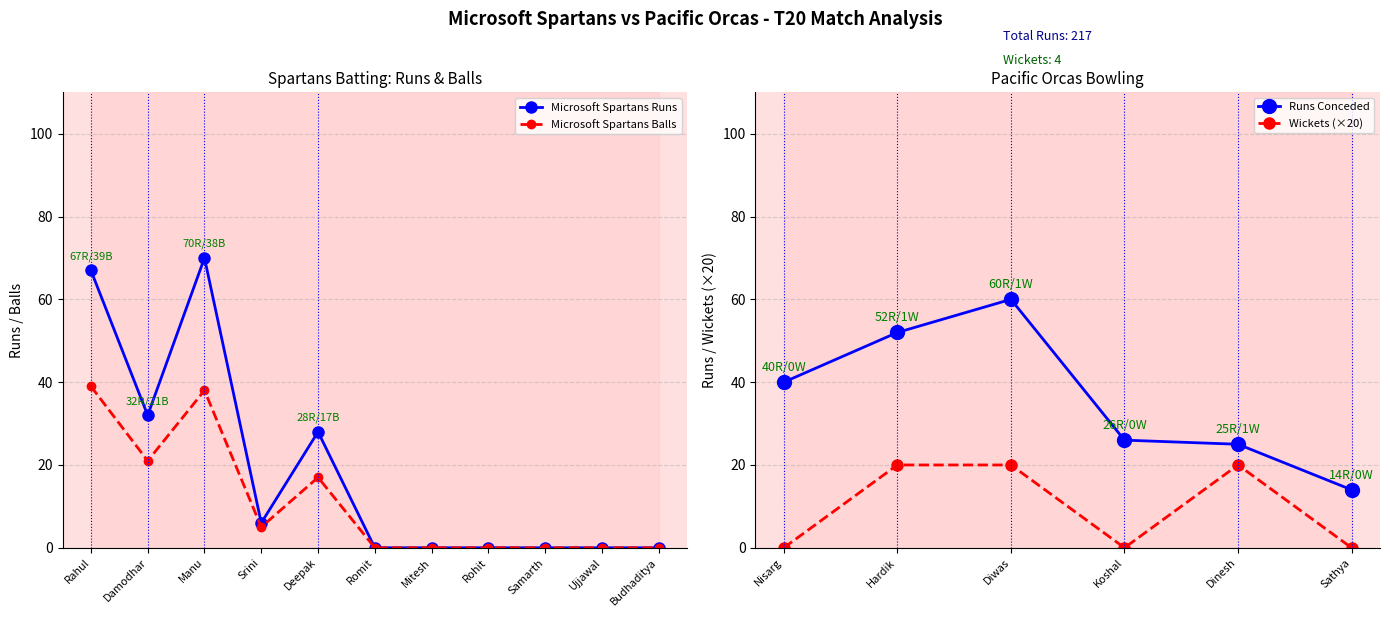

True or false: Microsoft Spartans Runs has more than 1 points higher than both neighbors.

True